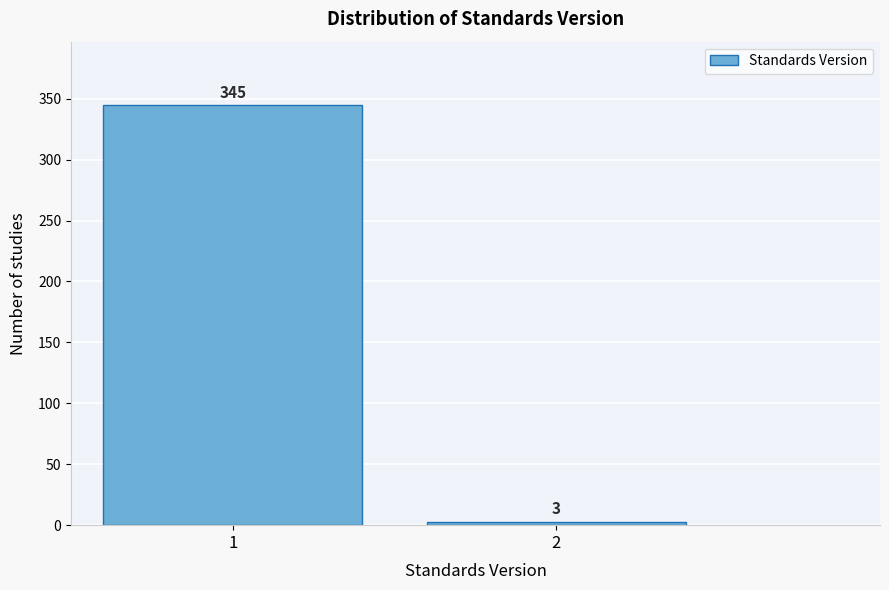

Reading left to right, transcribe all the data shown in this chart.

1=345	2=3